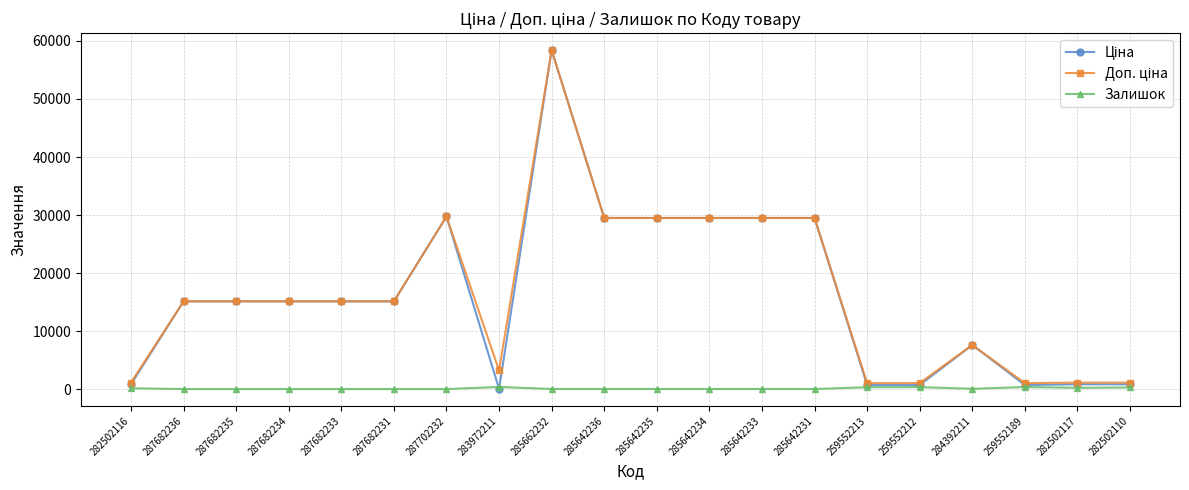

What is the maximum value shown in the chart?

58426.5